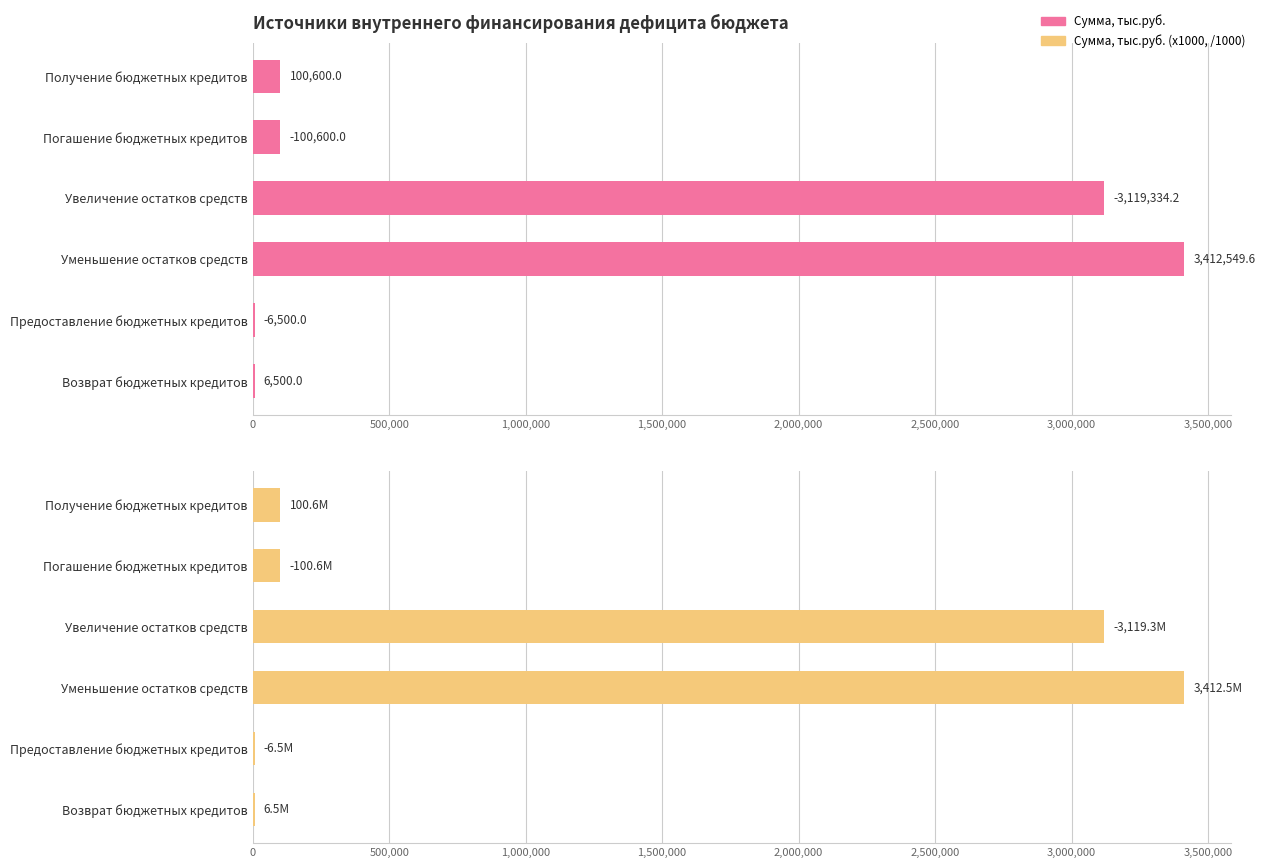

Between Увеличение остатков средств and Получение бюджетных кредитов, which is larger?

Увеличение остатков средств